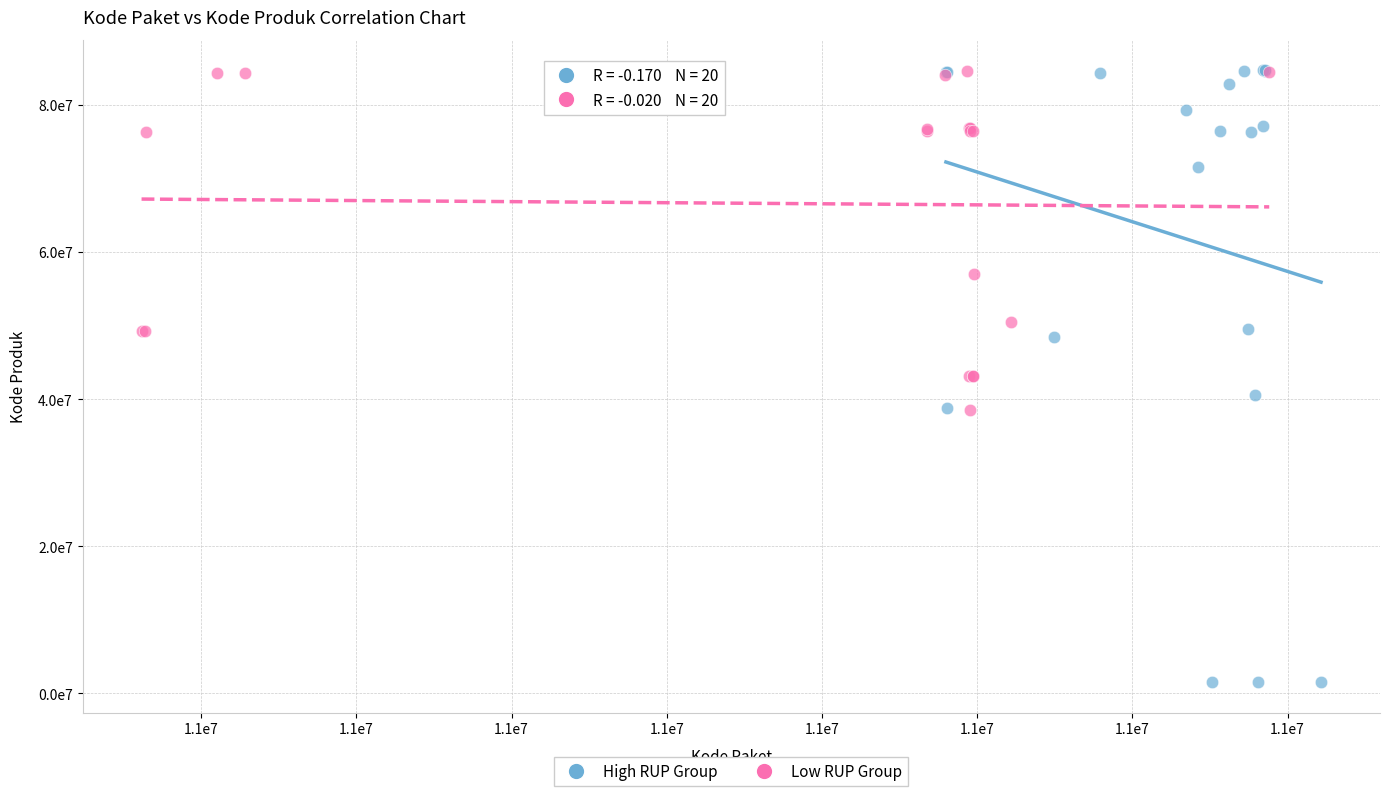

What are all the series names shown in the legend?

High RUP Group, Low RUP Group